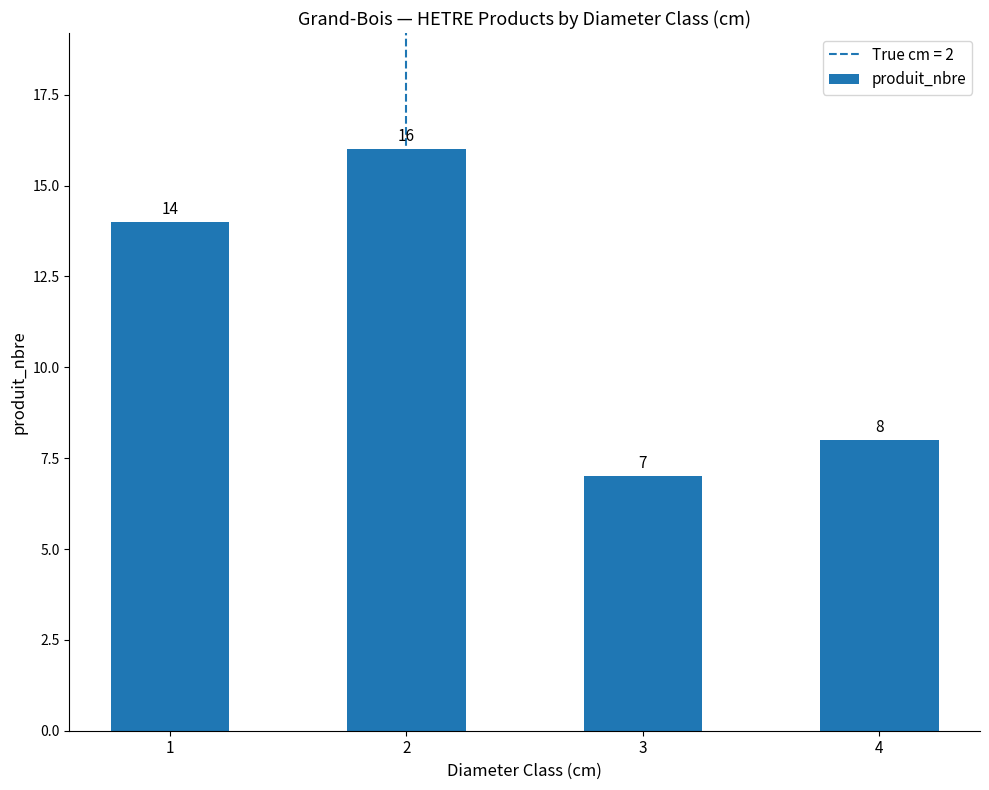

What is the value of the 3rd bar from the left?

7